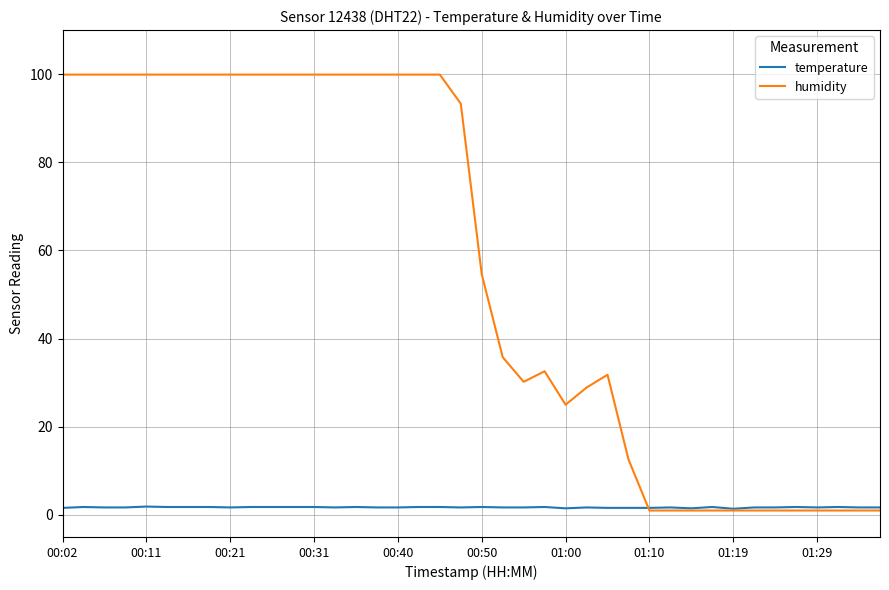

Which series has the largest range (max minus min)?

humidity